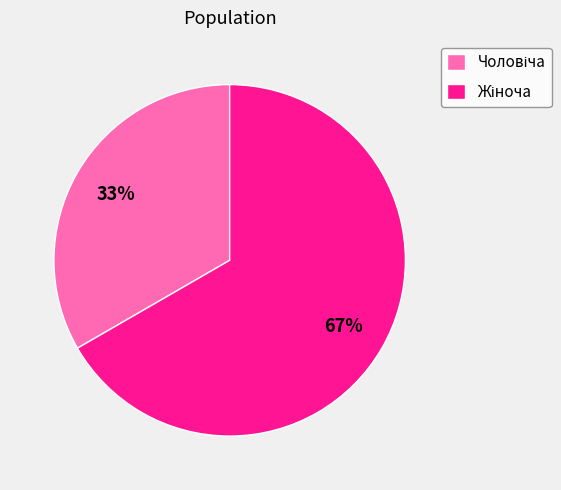

To the nearest percent, what is the average slice percentage?

50%